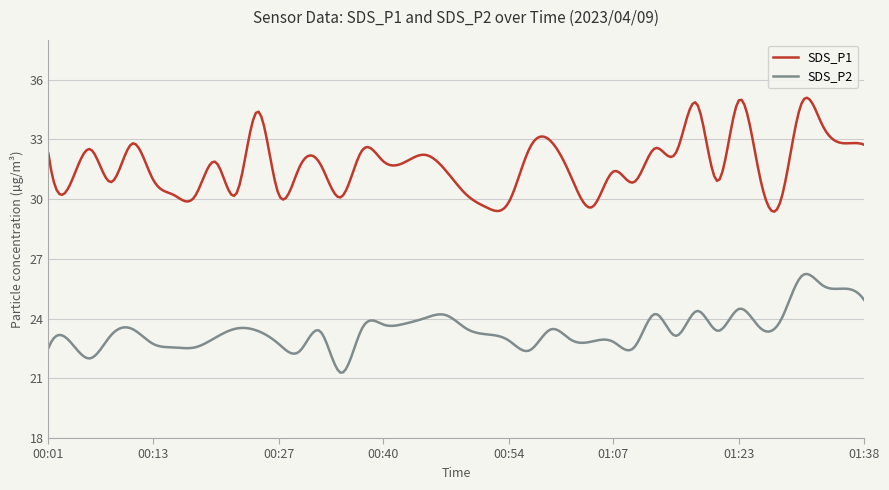

True or false: SDS_P1 and SDS_P2 cross at least once.

False